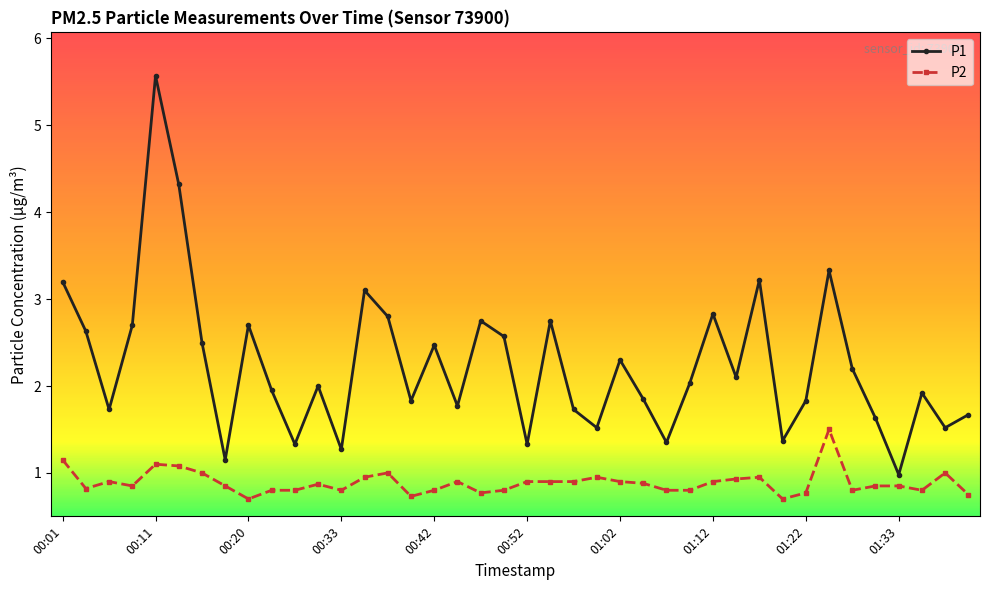

List the series in order of their overall mean, lowest first.

P2, P1